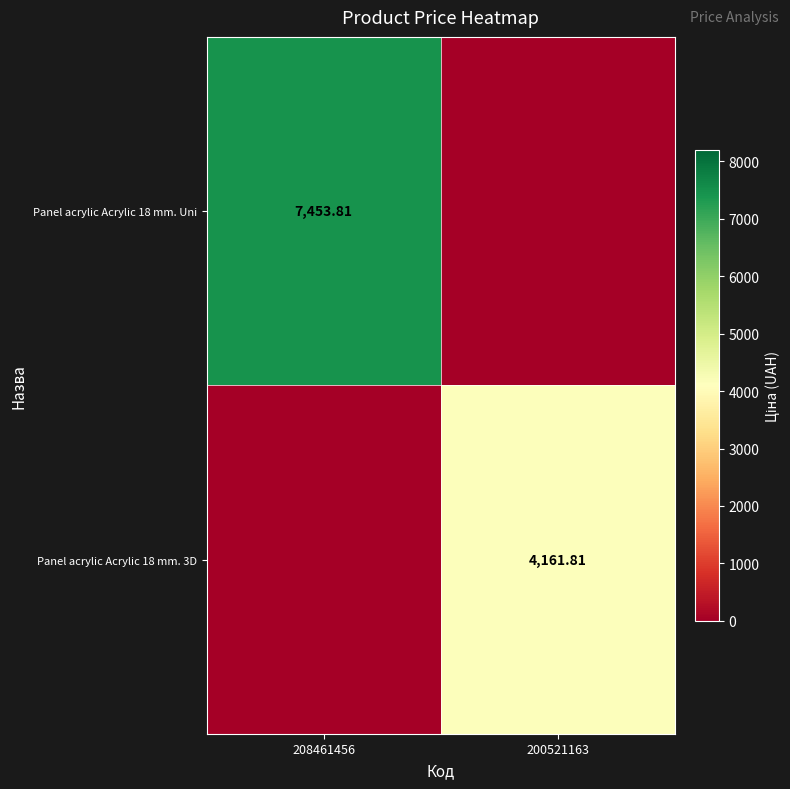

Which series has the largest range (max minus min)?

Panel acrylic Acrylic 18 mm. Uni